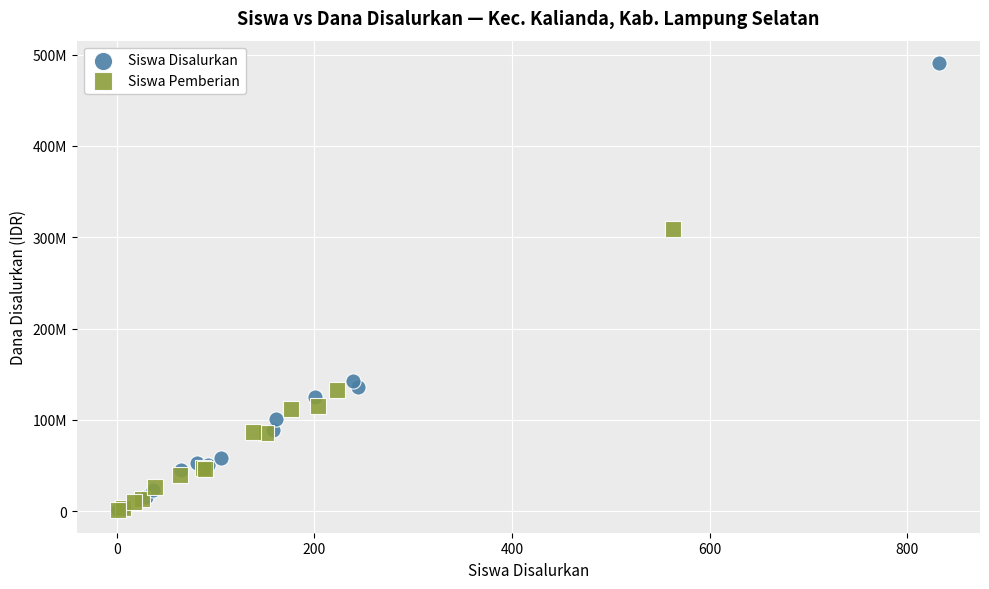

Which series contains the highest Y value?

Siswa Disalurkan